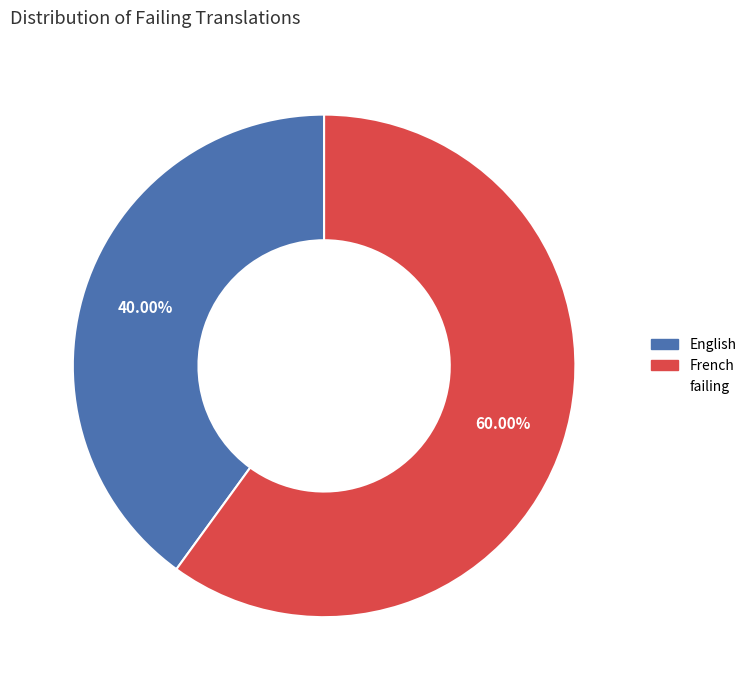

To the nearest percent, what is the average slice percentage?

50%